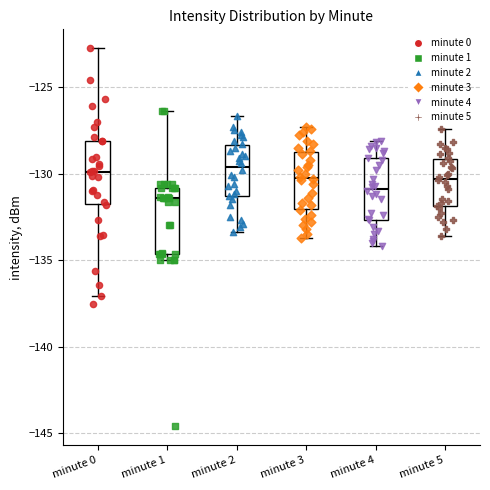

Reading left to right, transcribe this box plot: for each box, give where its median line is, the range the box spans, and where its two whiskers end, as read against the y-axis. The values are not printed on the chart, so give them approximately, as read against the axis.

minute 0: median -130.0, box -132.0 to -128.0, whiskers -137.0 to -123.0
minute 1: median -131.5, box -134.5 to -131.0, whiskers -135.0 to -126.5
minute 2: median -129.5, box -131.5 to -128.5, whiskers -133.5 to -126.5
minute 3: median -130.0, box -132.0 to -128.5, whiskers -133.5 to -127.5
minute 4: median -131.0, box -132.5 to -129.0, whiskers -134.0 to -128.0
minute 5: median -130.5, box -132.0 to -129.0, whiskers -133.5 to -127.5